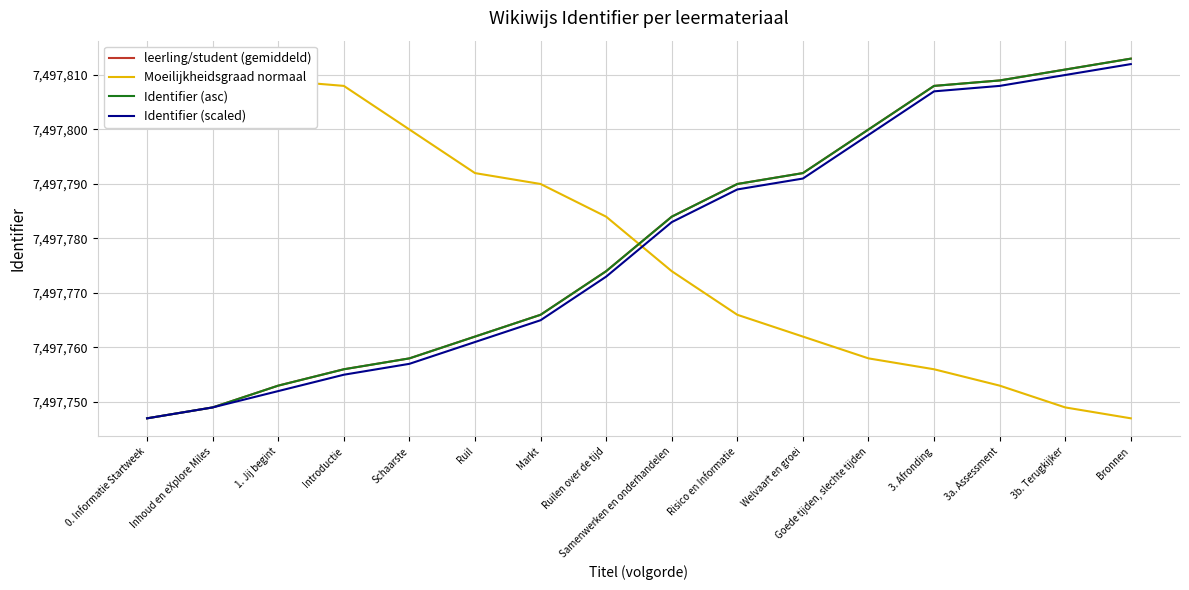

Is the value of Moeilijkheidsgraad normaal at 3a. Assessment greater than the value of Identifier (scaled) at Samenwerken en onderhandelen?

No